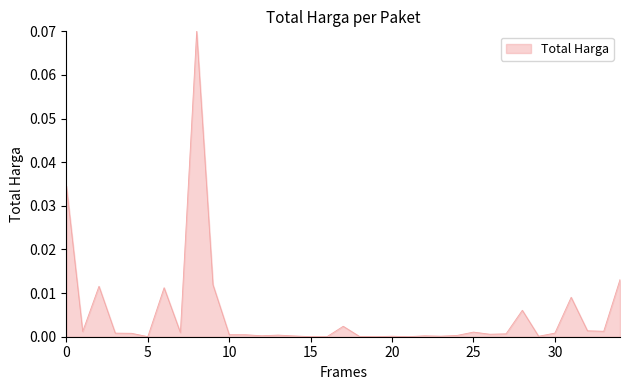

Is this an area chart (filled region under the line)?

Yes